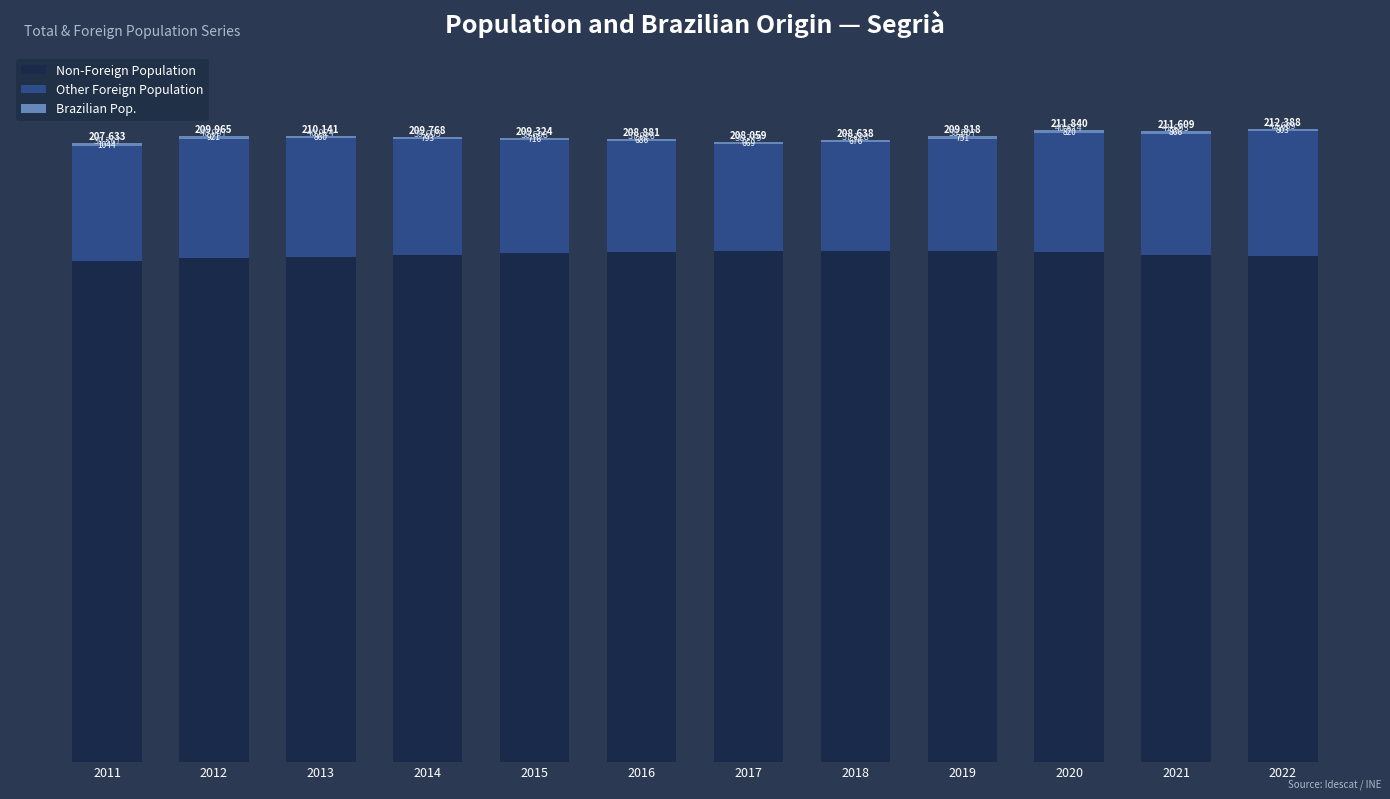

Which has a higher value, 2022 or 2012?

2022